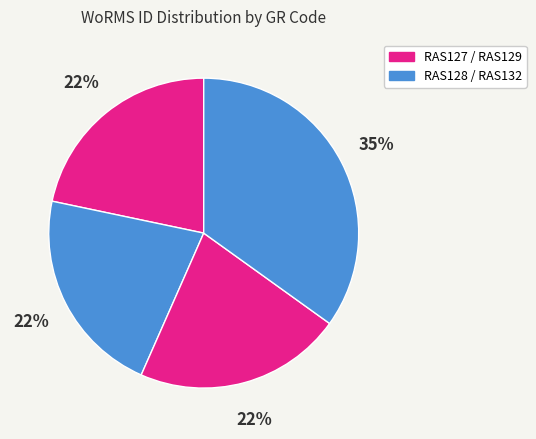

What is the largest slice in the pie chart?

RAS132